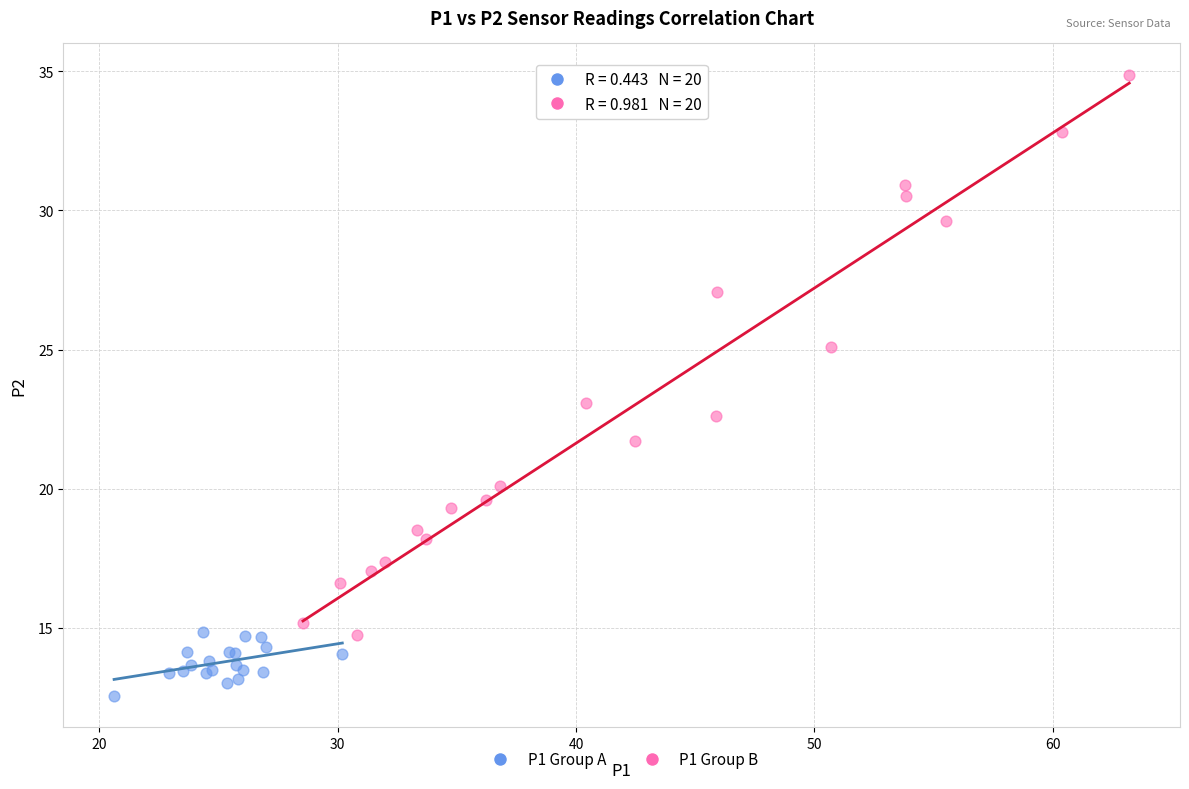

Which series has the widest spread of Y values?

P1 Group B